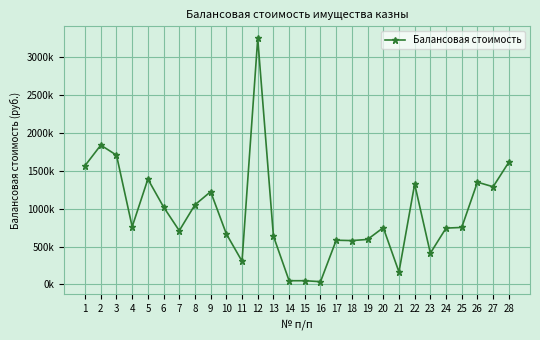

How many values are below 753083?

14